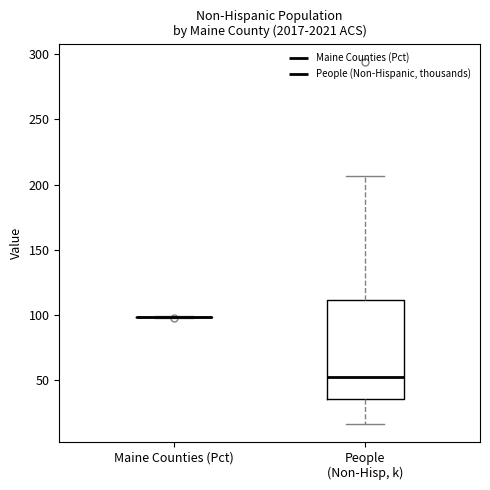

Reading left to right, read every box against the y-axis: the position of its median line, the range the box covers, and the ends of its whiskers. The values are not printed on the chart, so give them approximately, as read against the axis.

Maine Counties (Pct): box collapsed to a line at 100, whiskers 100 to 100
People (Non-Hisp, k): median 50, box 35 to 110, whiskers 15 to 205